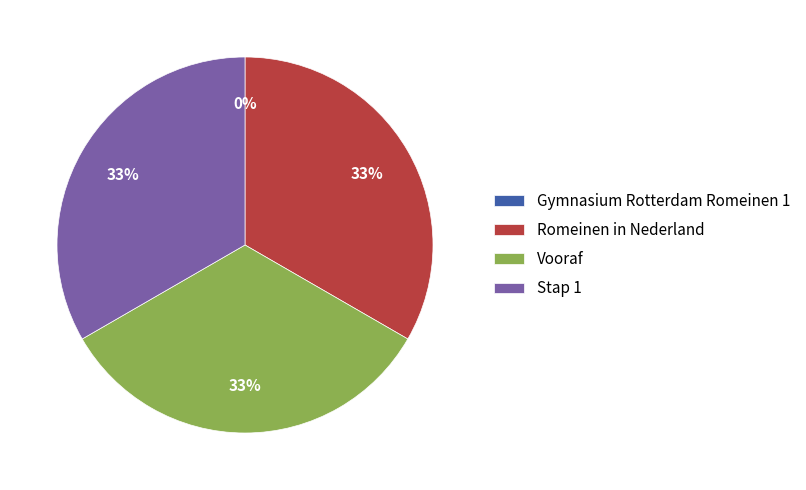

To the nearest percent, what is the average slice percentage?

25%